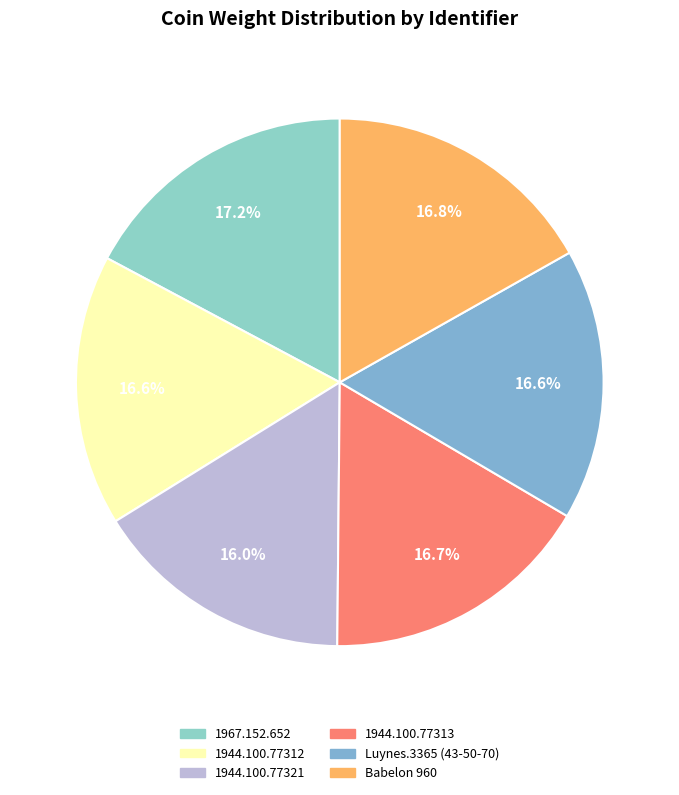

How many slices are in this pie chart?

6